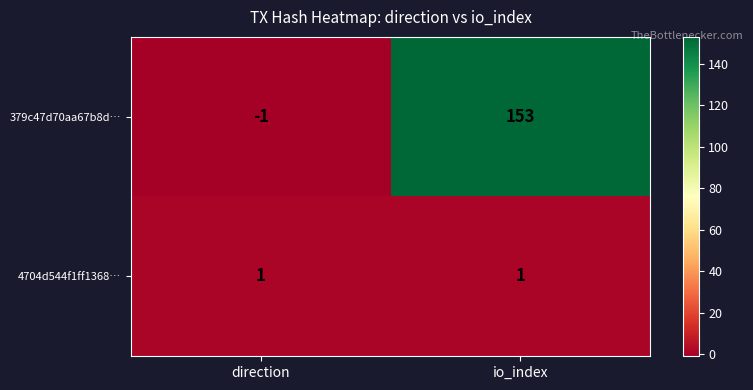

At how many categories does at least one series exceed 101?

1